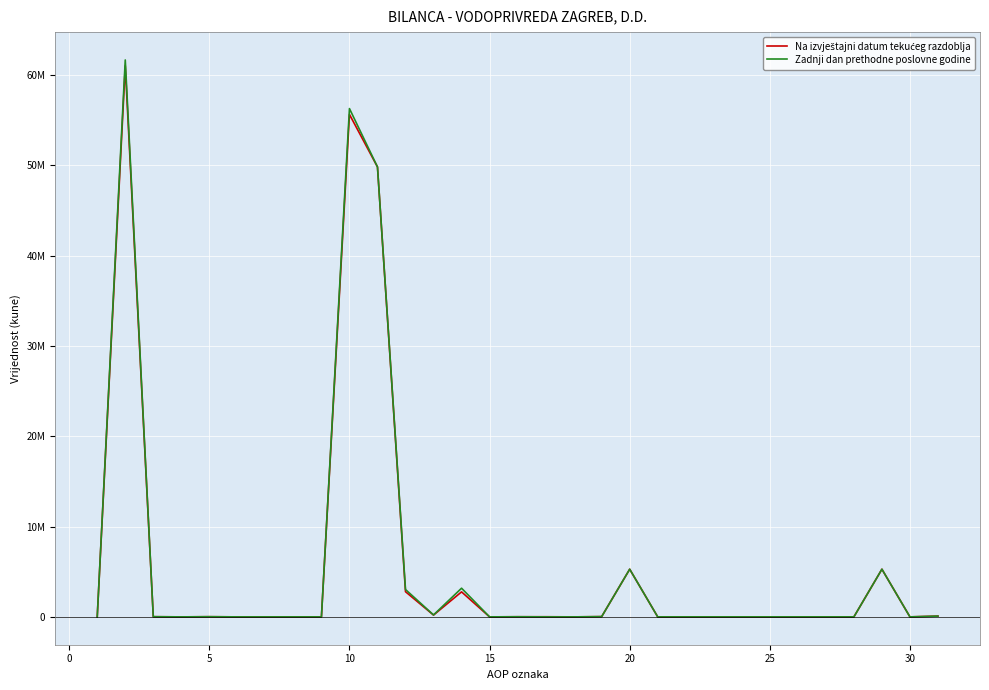

Does the chart display data point markers on the line(s)?

No